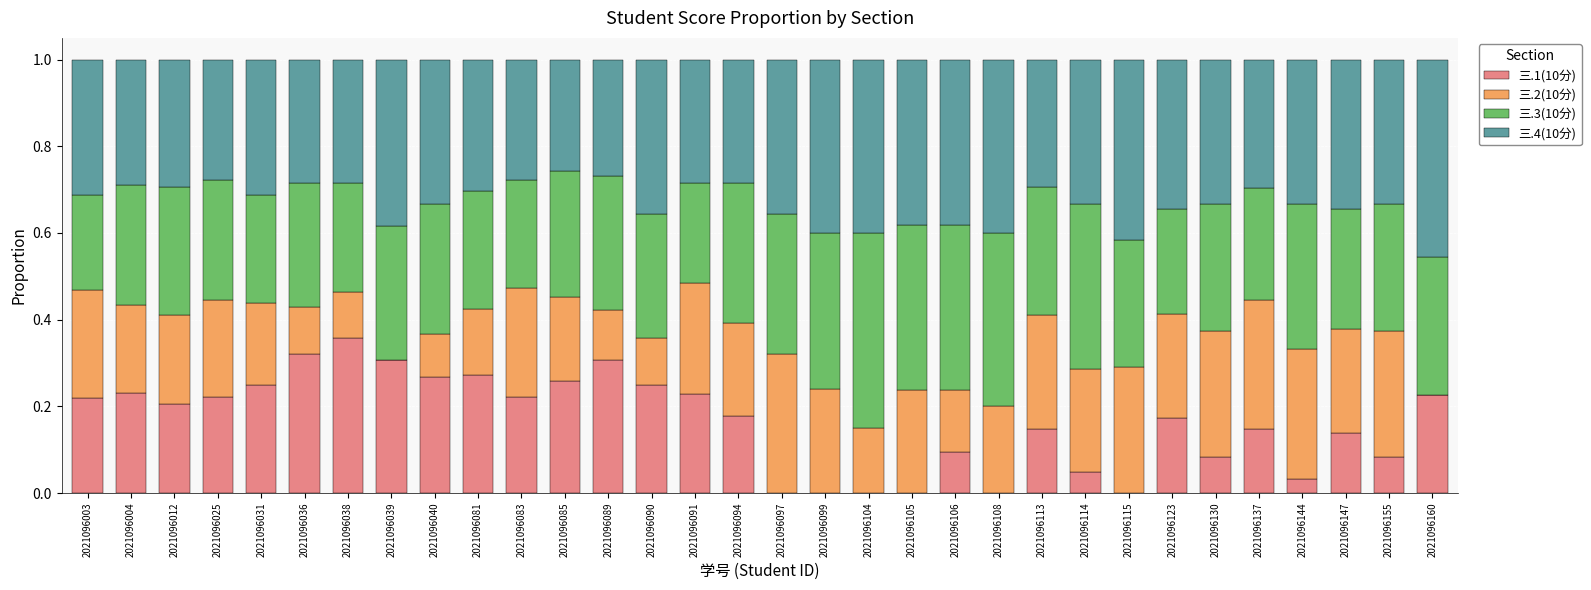

Is it true that 三.1(10分) equals 0.2 at 2021096025?

True